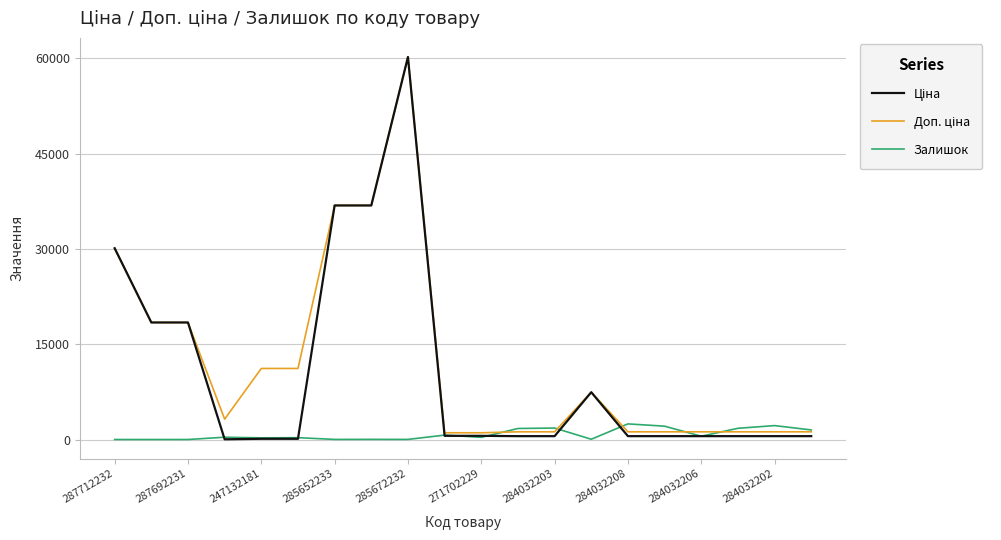

What is the highest value of the Залишок series?

2457.0